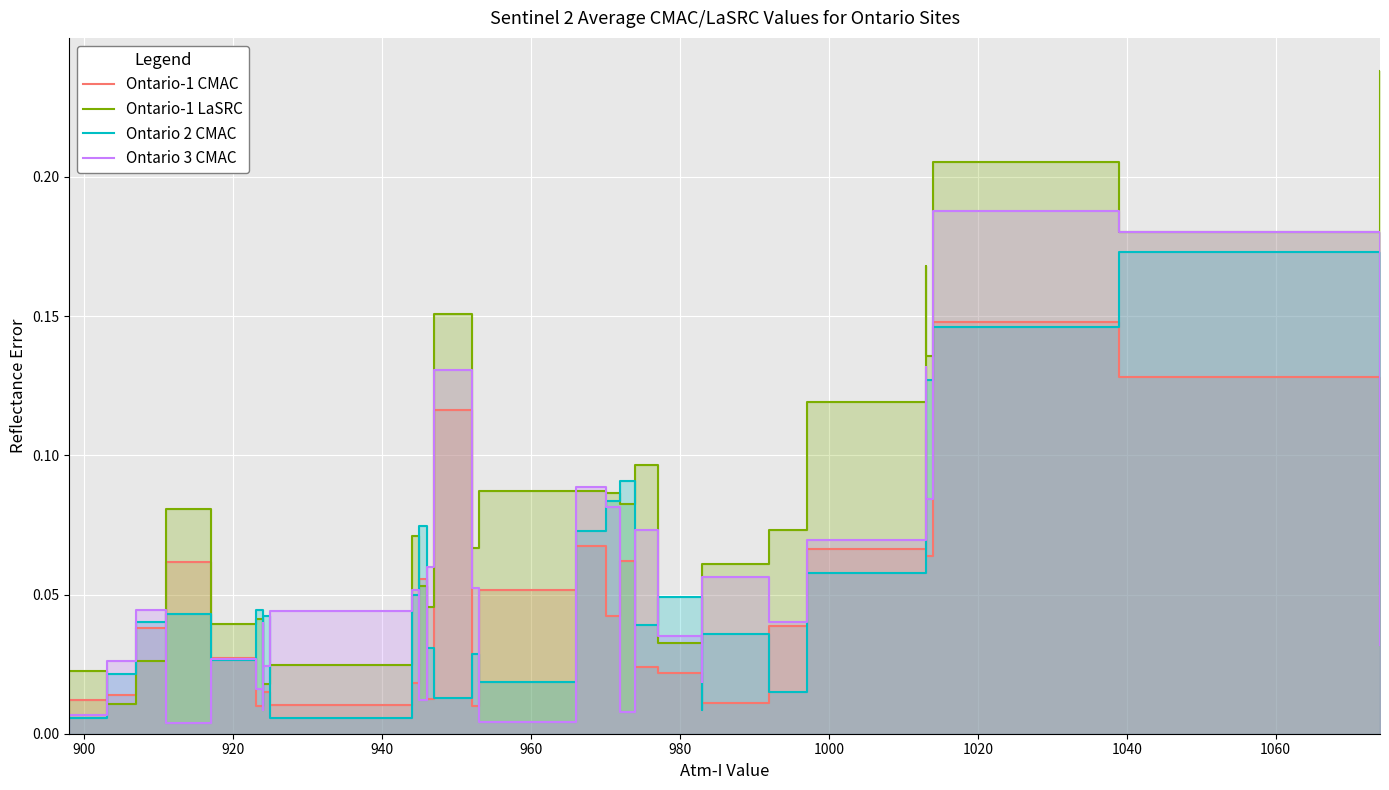

How many lines are shown in the chart?

4